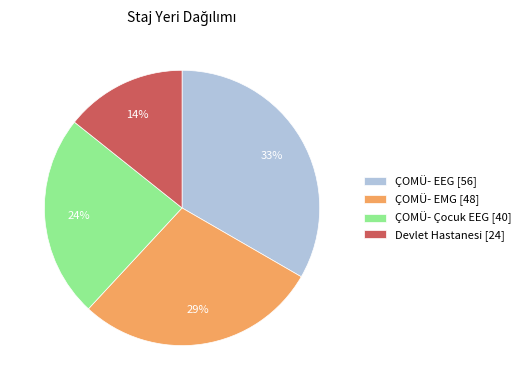

What percentage is the ÇOMÜ- Çocuk EEG slice, to the nearest percent?

24%